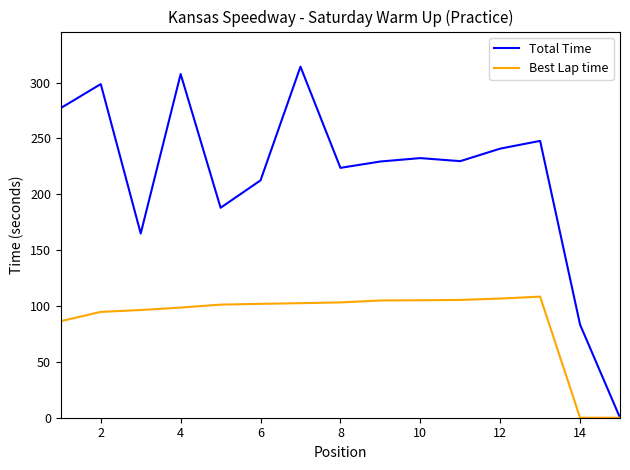

List the series in order of their peak value, highest first.

Total Time, Best Lap time